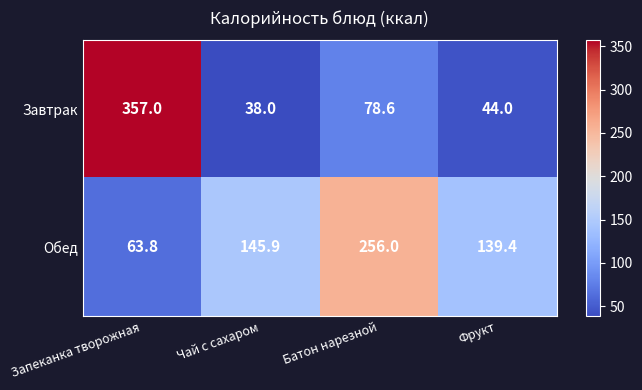

Rank the series by their average value, from lowest to highest.

Завтрак, Обед